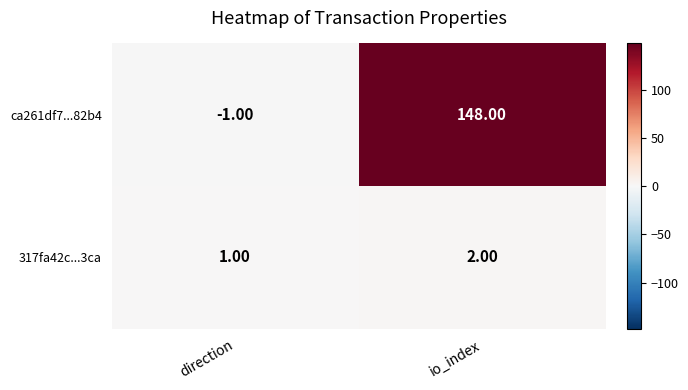

At which label is 317fa42c...3ca closest to 1?

direction